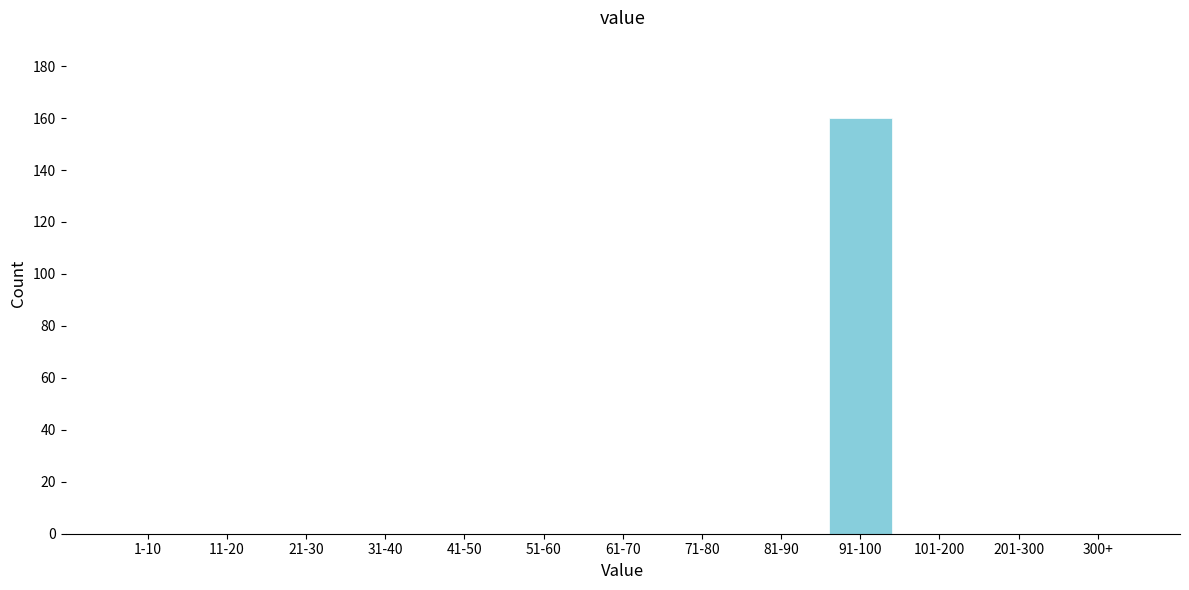

Reading left to right, extract all data points from this chart.

1-10=0	11-20=0	21-30=0	31-40=0	41-50=0	51-60=0	61-70=0	71-80=0	81-90=0	91-100=160	101-200=0	201-300=0	300+=0